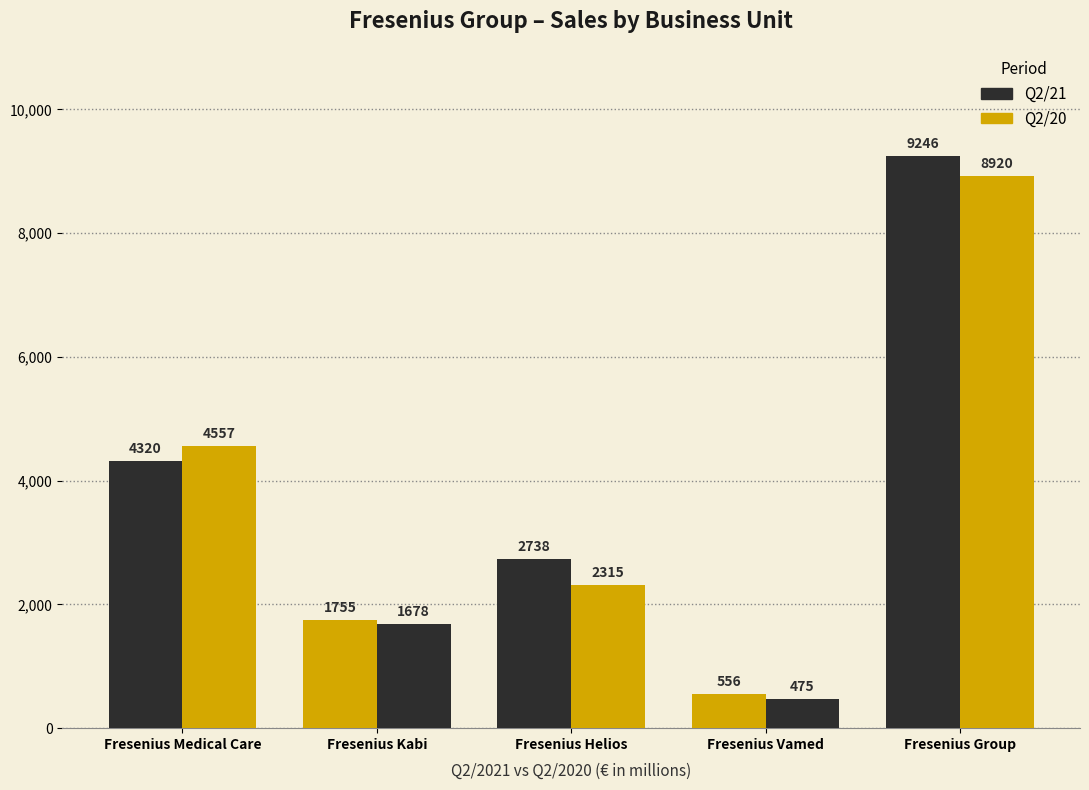

Count the number of data series in this chart.

2